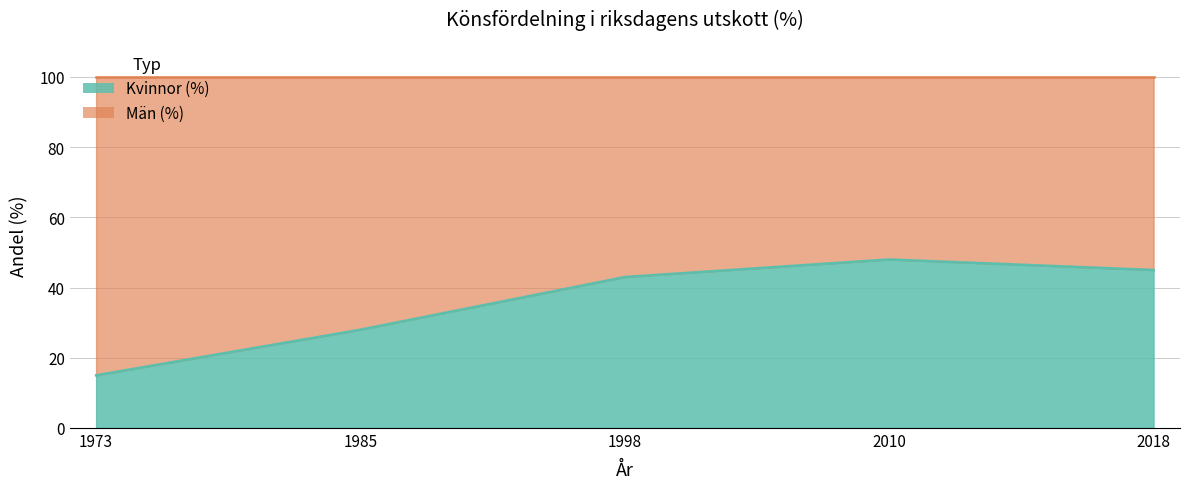

Where is the first local maximum?

2010